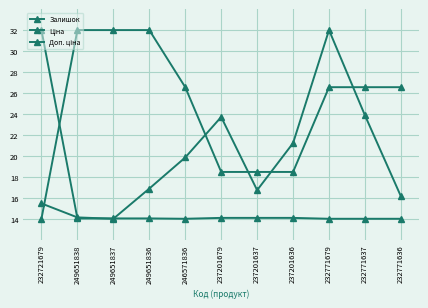

Count the number of data series in this chart.

3